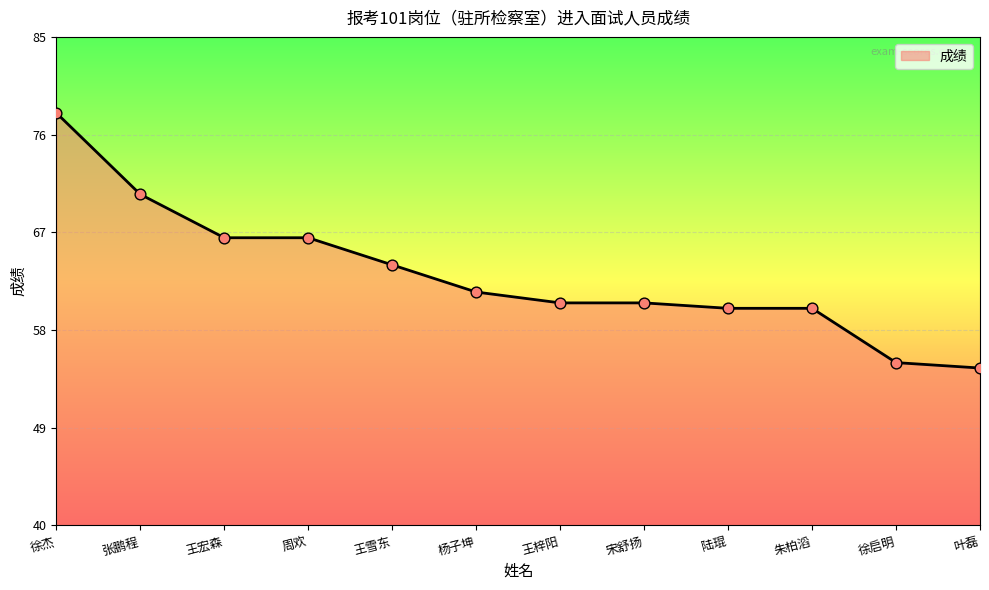

Approximately how many times larger is the value at 徐启明 compared to 陆琨?

0.9